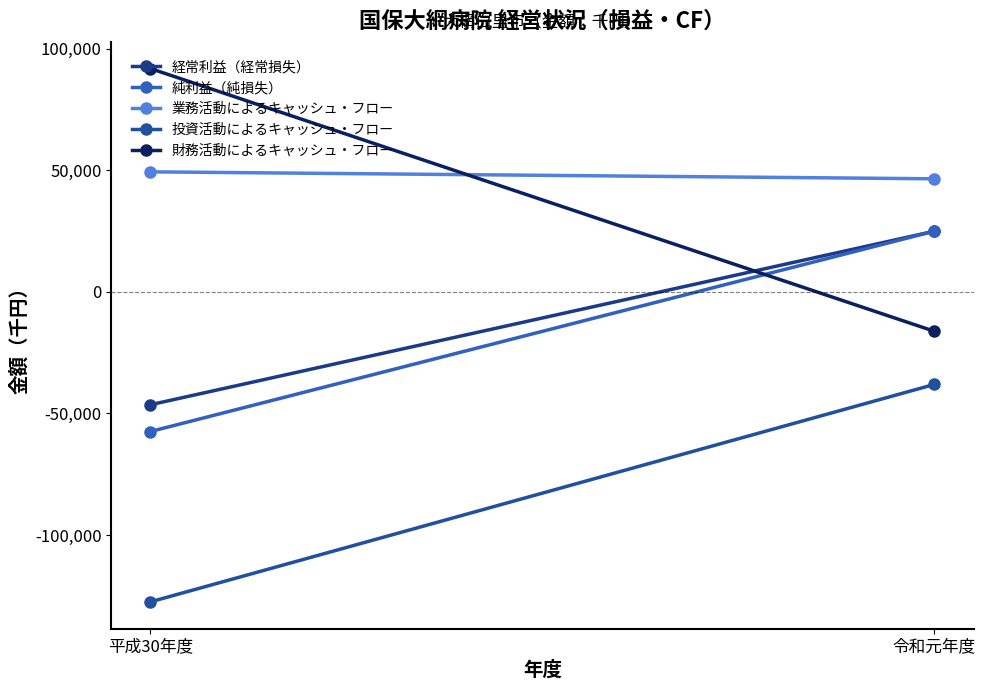

Which series has the widest spread of values?

財務活動によるキャッシュ・フロー